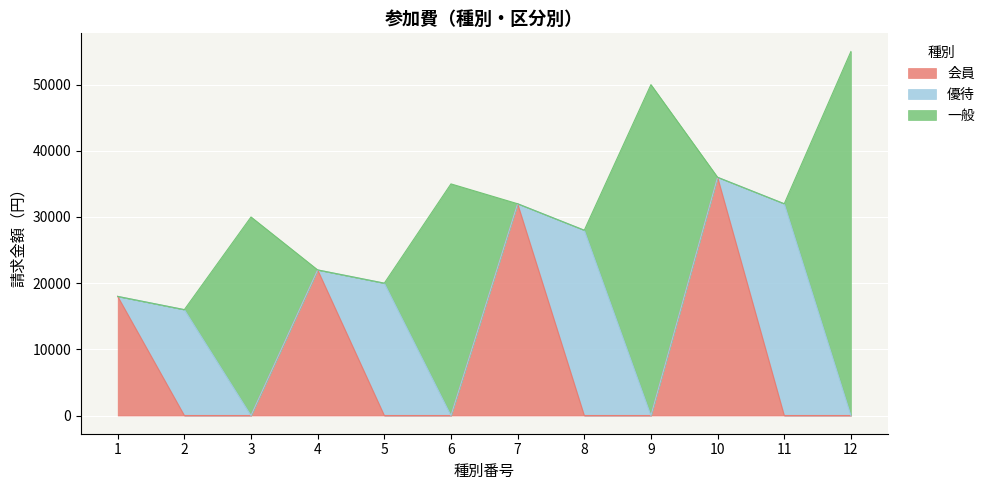

What is the difference between the highest and lowest values at 2?

16000